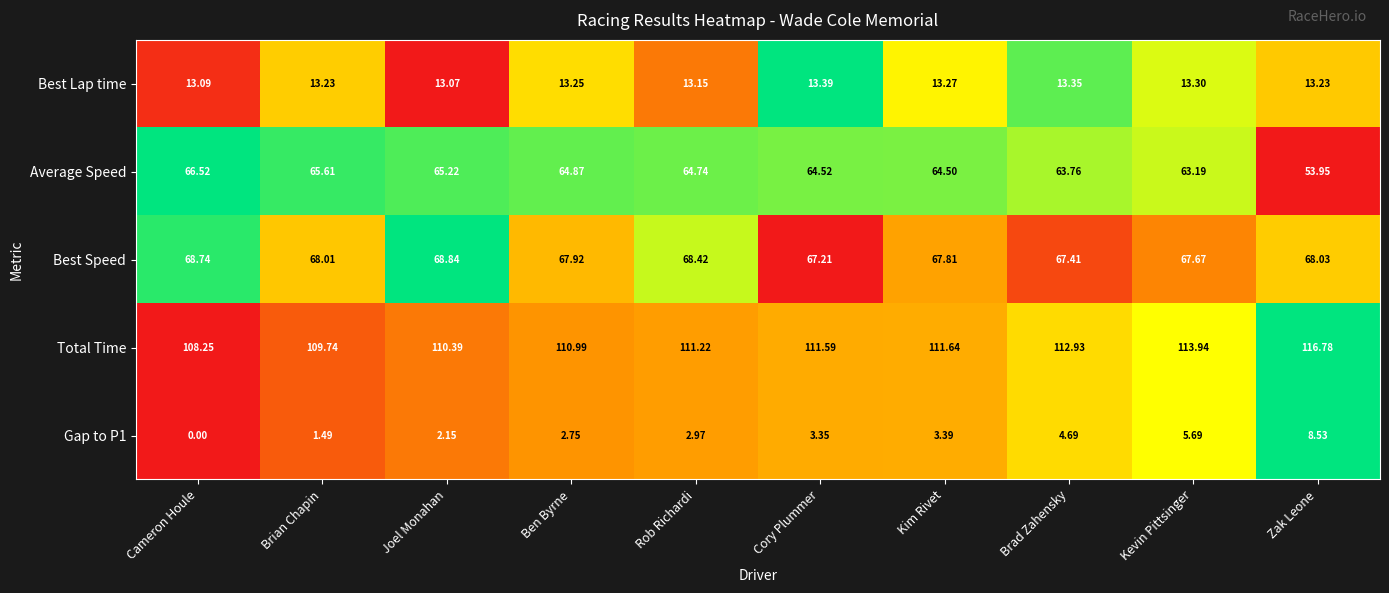

At which label does Best Speed first exceed 68?

Cameron Houle